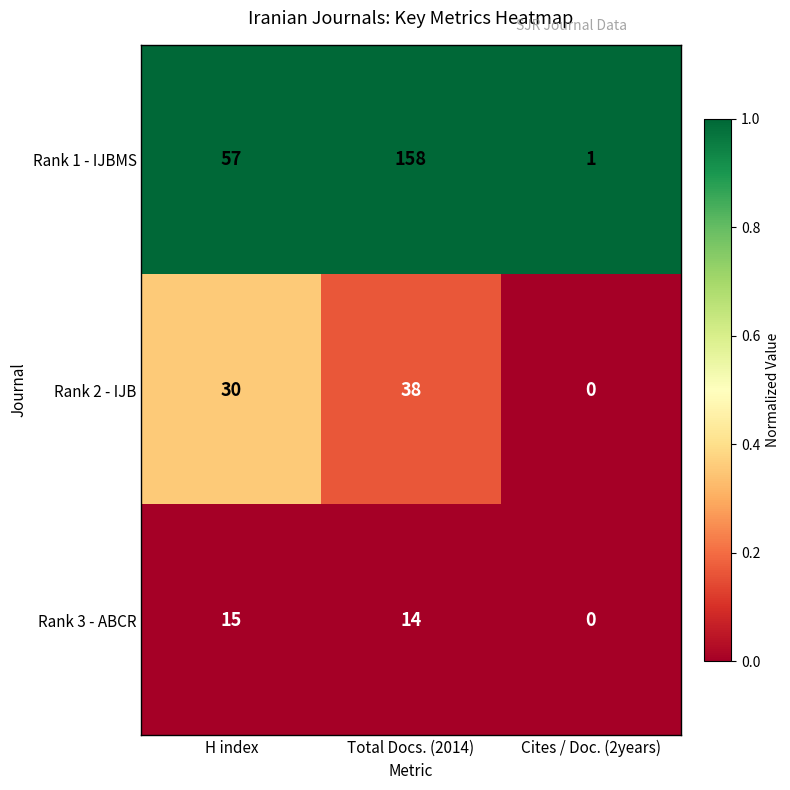

Which series has the largest total across all categories?

Rank 1 - IJBMS